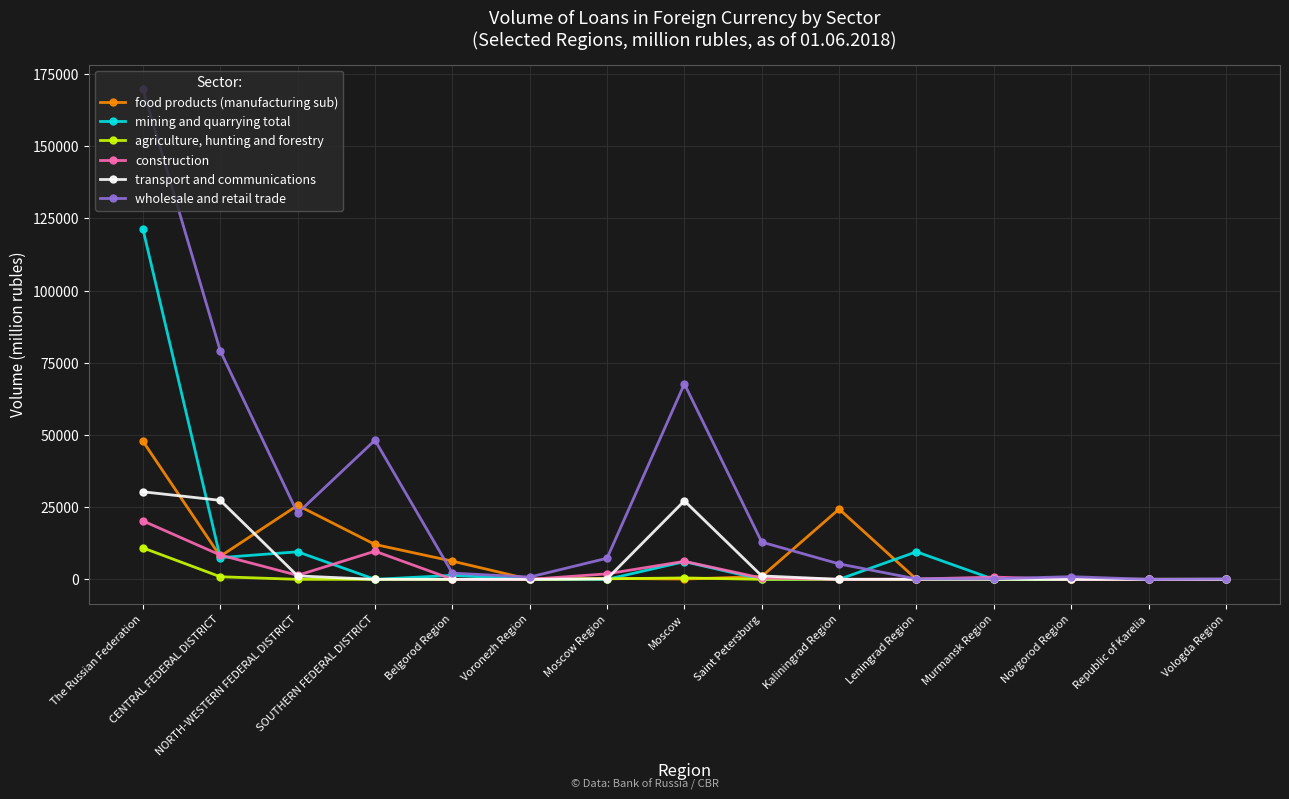

At how many categories does at least one series exceed 98185?

1